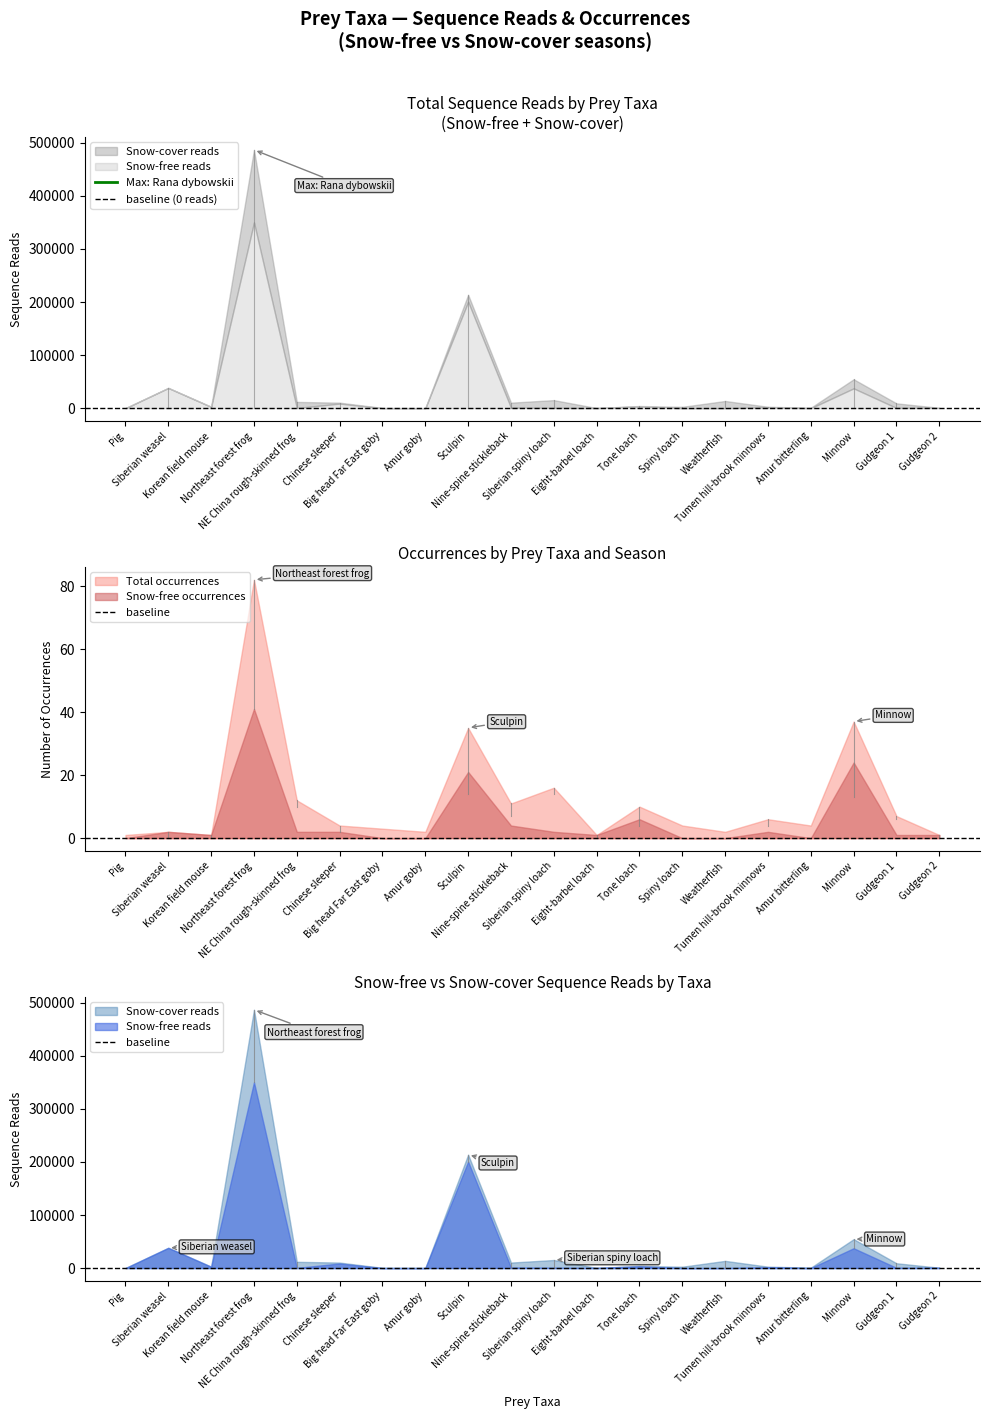

At which category does the chart reach its peak across all series?

Rana dybowskii